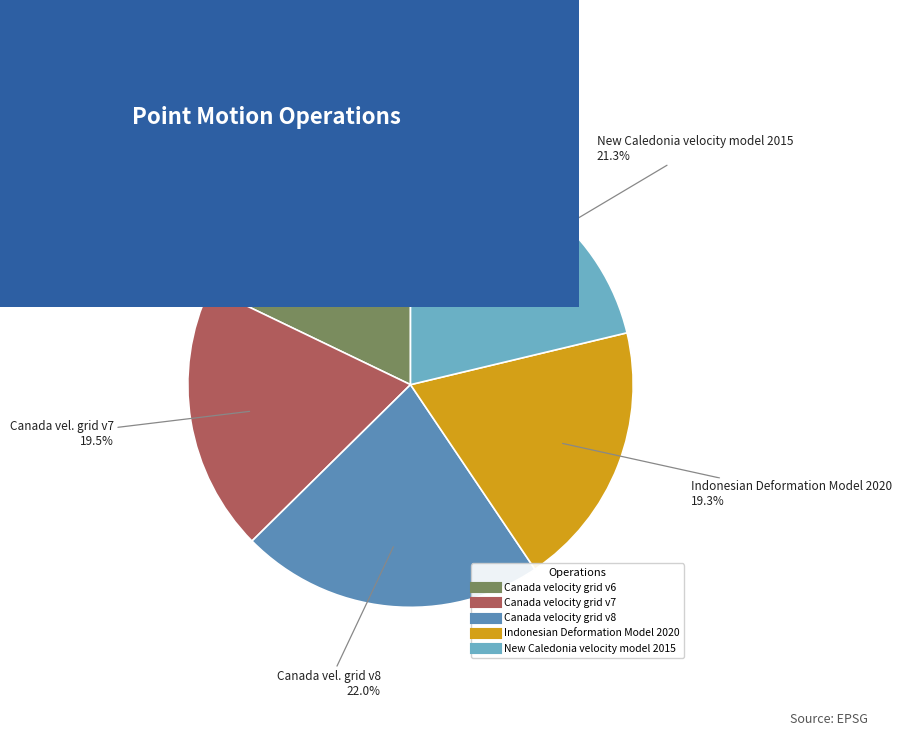

Which category has the smallest portion of the pie?

Canada velocity grid v6